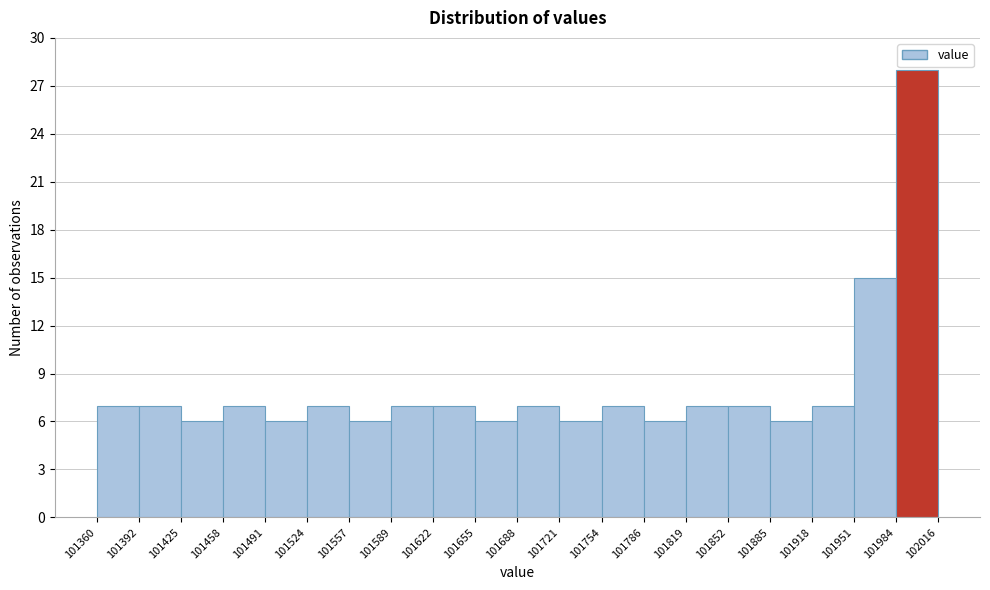

Reading left to right, list every bar in this chart as the range it spans on the x-axis followed by its height. The values are not printed on the chart, so give them approximately, as read against the axis.

101360 to 101392: 7
101392 to 101425: 7
101425 to 101458: 6
101458 to 101491: 7
101491 to 101524: 6
101524 to 101557: 7
101557 to 101589: 6
101589 to 101622: 7
101622 to 101655: 7
101655 to 101688: 6
101688 to 101721: 7
101721 to 101754: 6
101754 to 101786: 7
101786 to 101819: 6
101819 to 101852: 7
101852 to 101885: 7
101885 to 101918: 6
101918 to 101951: 7
101951 to 101984: 15
101984 to 102016: 28